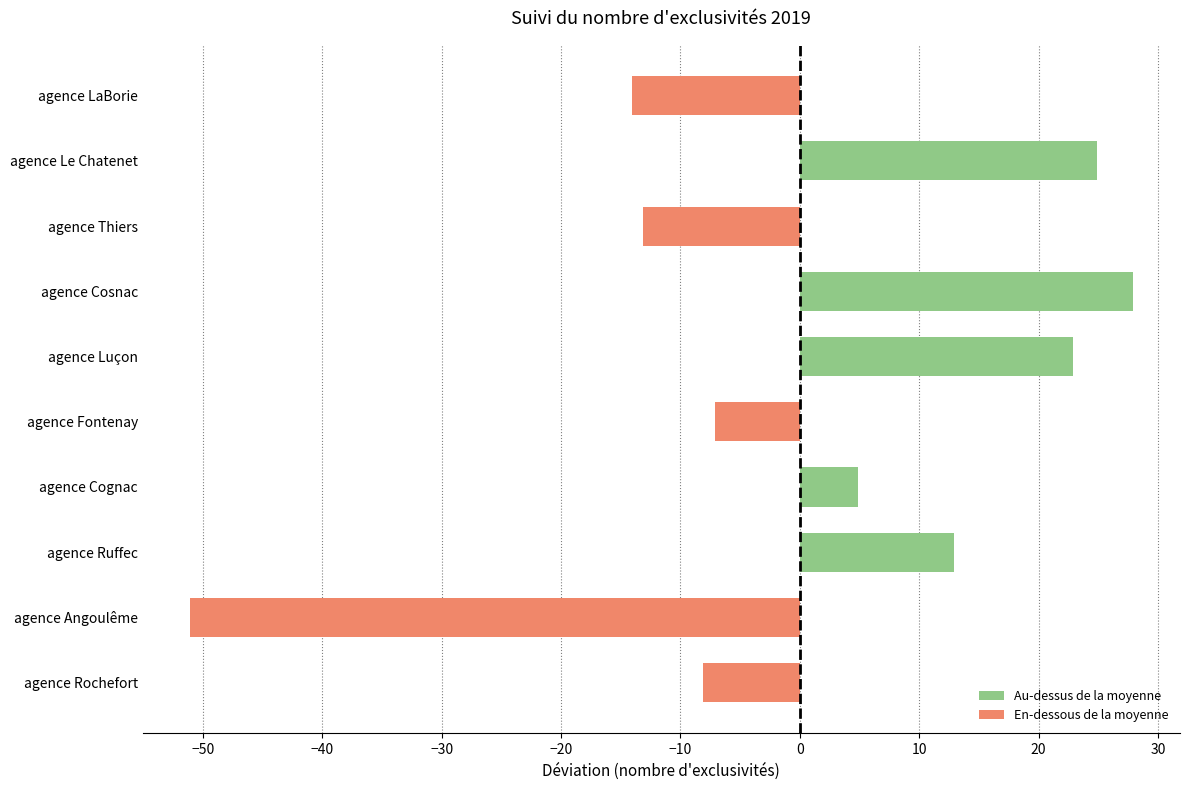

Rank the categories by value from lowest to highest.

agence Angoulême, agence LaBorie, agence Thiers, agence Rochefort, agence Fontenay, agence Cognac, agence Ruffec, agence Luçon, agence Le Chatenet, agence Cosnac